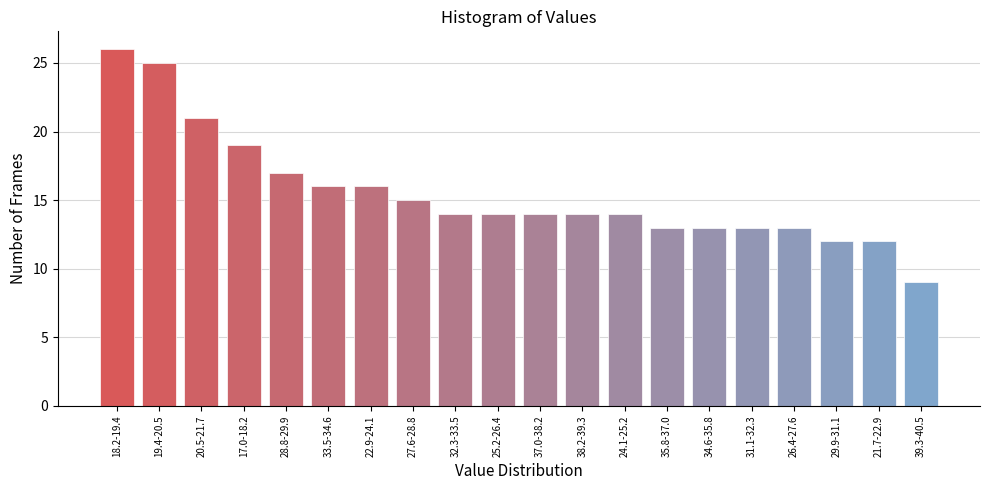

Reading left to right, list all the values displayed in this chart.

18.2-19.4=26	19.4-20.5=25	20.5-21.7=21	17.0-18.2=19	28.8-29.9=17	33.5-34.6=16	22.9-24.1=16	27.6-28.8=15	32.3-33.5=14	25.2-26.4=14	37.0-38.2=14	38.2-39.3=14	24.1-25.2=14	35.8-37.0=13	34.6-35.8=13	31.1-32.3=13	26.4-27.6=13	29.9-31.1=12	21.7-22.9=12	39.3-40.5=9